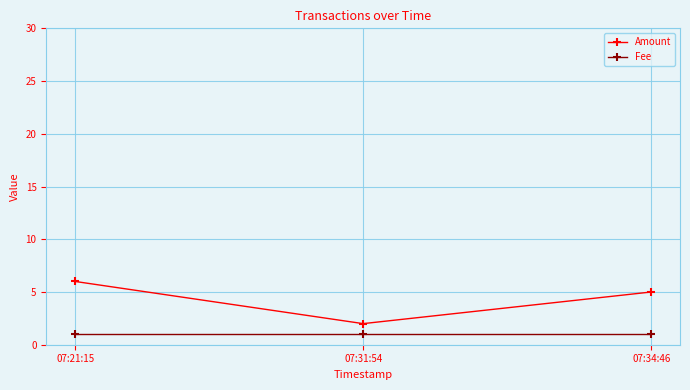

Between 07:21:15 and 07:34:46, which series saw the biggest shift?

Amount